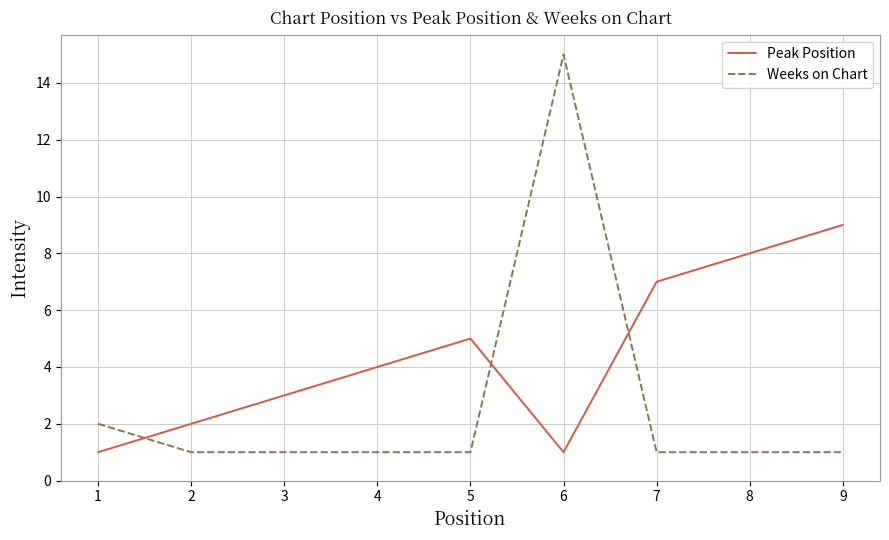

The Weeks on Chart series shows 1 at 2. True or false?

True